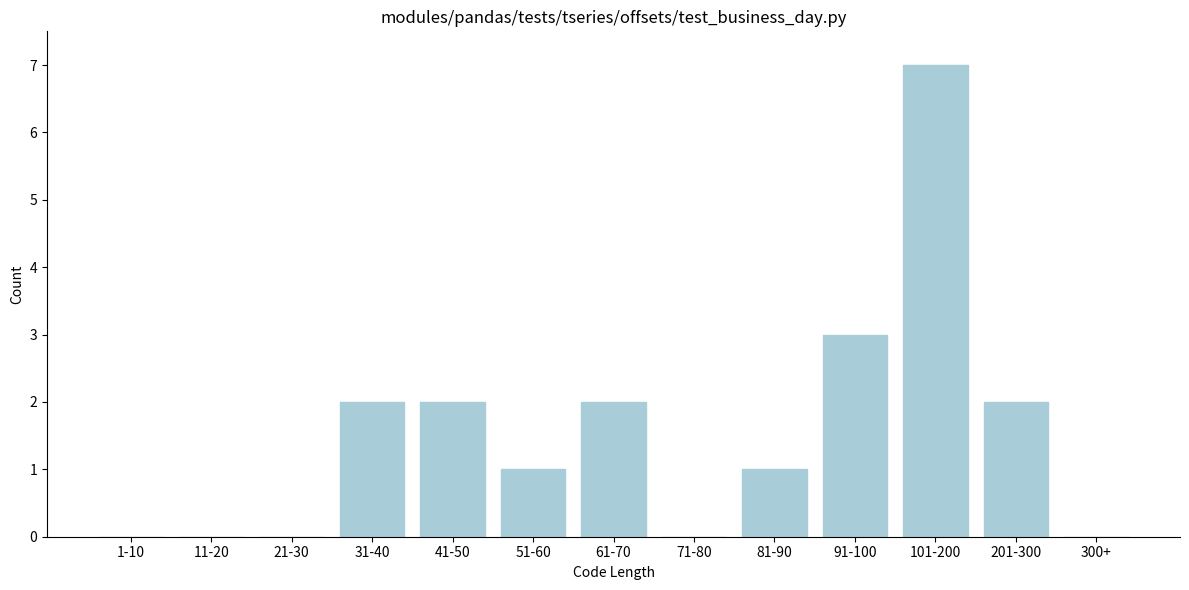

Reading right to left, what are all the values shown in this chart?

300+=0	201-300=2	101-200=7	91-100=3	81-90=1	71-80=0	61-70=2	51-60=1	41-50=2	31-40=2	21-30=0	11-20=0	1-10=0